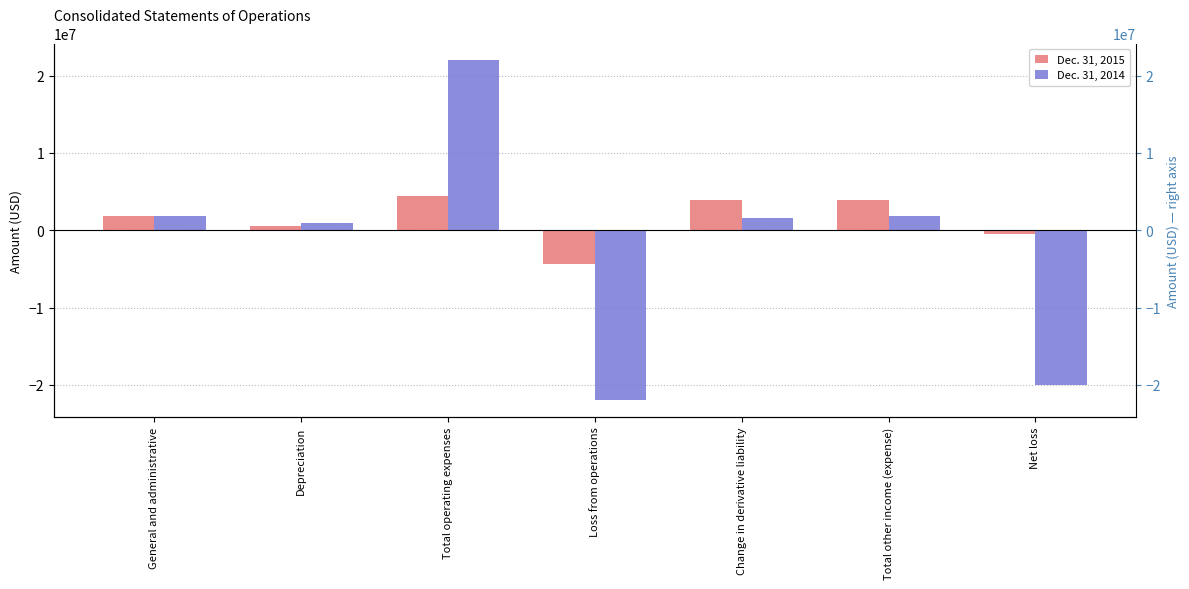

What is the difference between the highest and lowest values at Loss from operations?

17538240